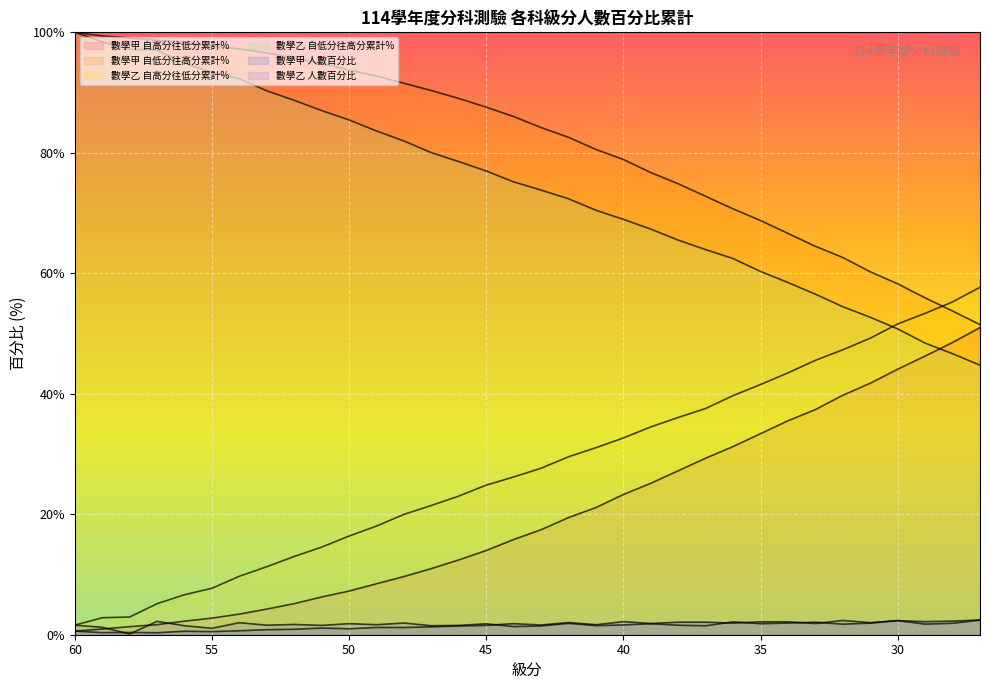

What is the highest value of the 數學乙 自低分往高分累計% series?

100.0